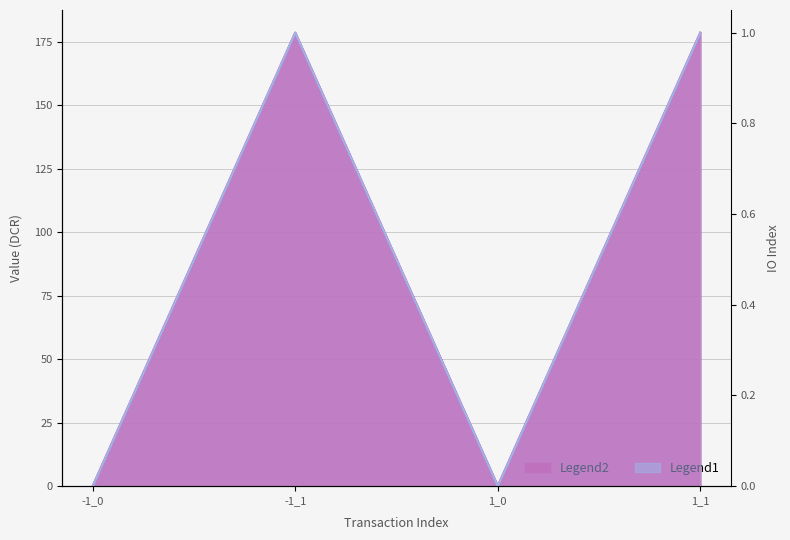

What is the spread (max minus min) of values at -1_1?

177.6